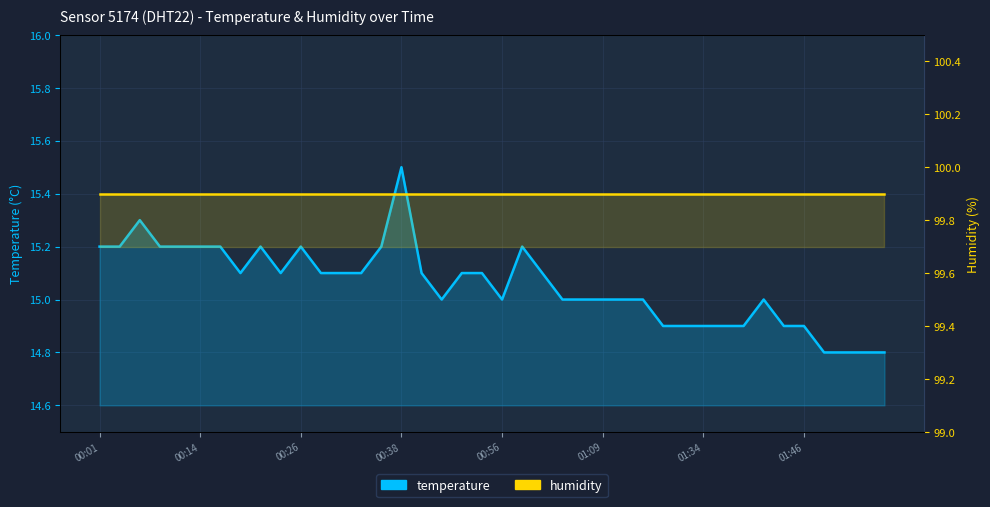

The temperature series shows 25.0 at 32. True or false?

False